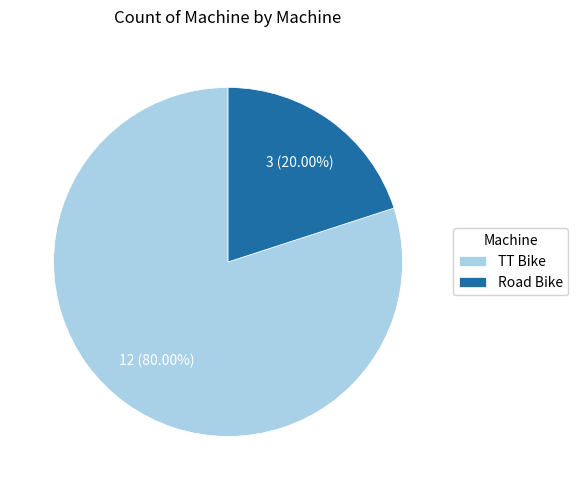

True or false: TT Bike accounts for 85% of the total.

False